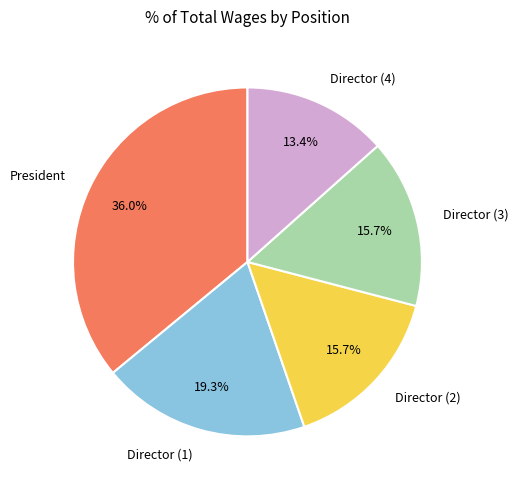

Is there any slice that represents more than half of the pie?

No